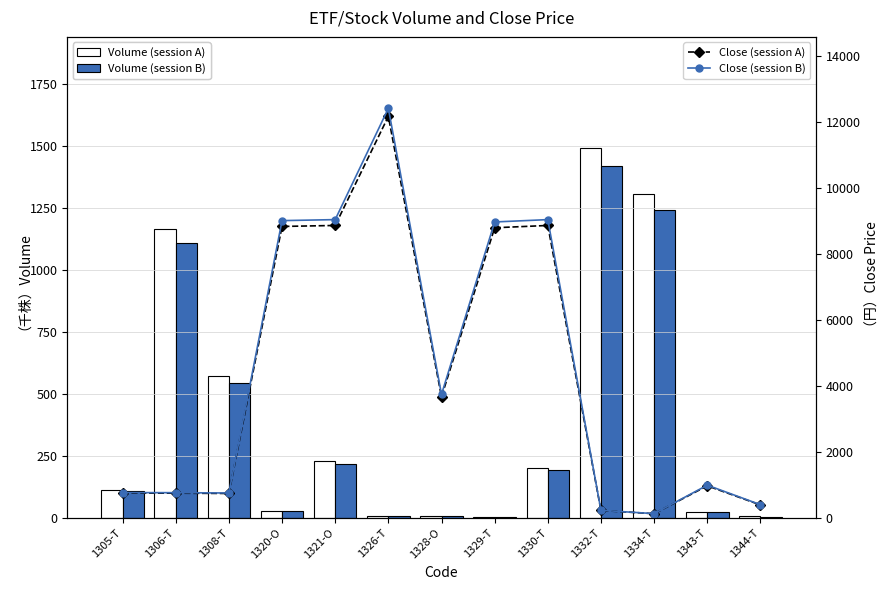

Reading left to right, what are all the values shown in this chart?

Volume (session A): 1305-T=112.9	1306-T=1165.8	1308-T=572.0	1320-O=27.4	1321-O=230.3	1326-T=6.8	1328-O=5.5	1329-T=1.8	1330-T=202.2	1332-T=1492.0	1334-T=1305.0	1343-T=24.9	1344-T=5.1
Volume (session B): 1305-T=107.3	1306-T=1107.5	1308-T=543.4	1320-O=26.1	1321-O=218.8	1326-T=6.5	1328-O=5.2	1329-T=1.7	1330-T=192.1	1332-T=1417.4	1334-T=1239.8	1343-T=23.7	1344-T=4.8
Close (session A): 1305-T=749.0	1306-T=746.0	1308-T=737.0	1320-O=8840.0	1321-O=8870.0	1326-T=12180.0	1328-O=3670.0	1329-T=8800.0	1330-T=8870.0	1332-T=221.0	1334-T=123.0	1343-T=969.0	1344-T=389.0
Close (session B): 1305-T=764.0	1306-T=760.9	1308-T=751.7	1320-O=9016.8	1321-O=9047.4	1326-T=12423.6	1328-O=3743.4	1329-T=8976.0	1330-T=9047.4	1332-T=225.4	1334-T=125.5	1343-T=988.4	1344-T=396.8